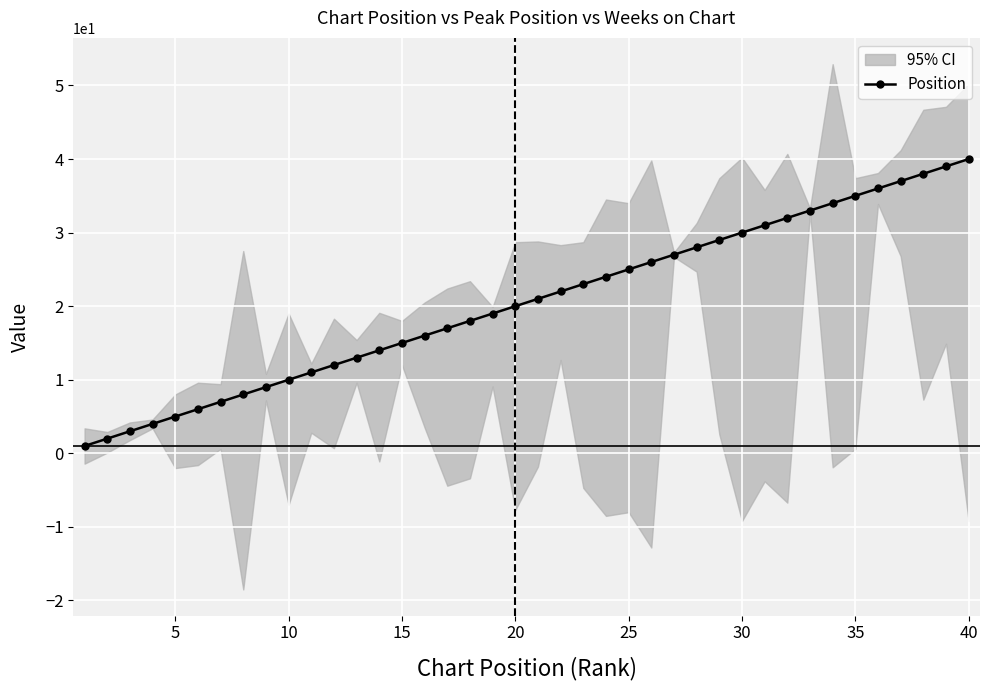

Reading left to right, transcribe all the data shown in this chart.

1	2	3	4	5	6	7	8	9	10	11	12	13	14	15	16	17	18	19	20	21	22	23	24	25	26	27	28	29	30	31	32	33	34	35	36	37	38	39	40